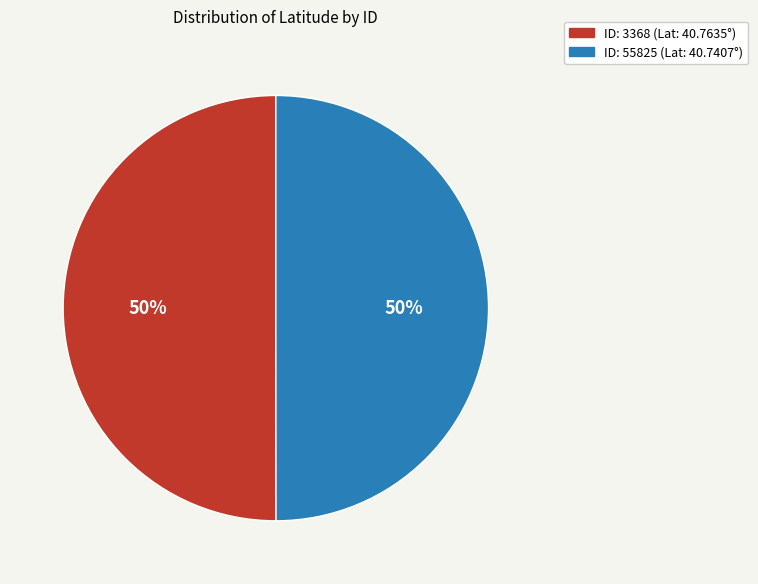

To the nearest percent, what is the average slice percentage?

50%